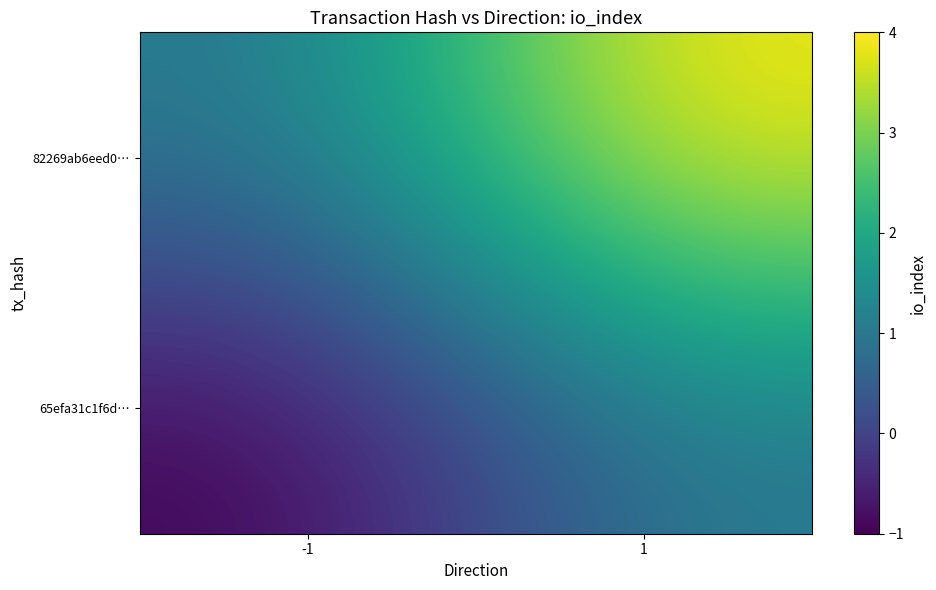

Rank the series by their maximum value, from lowest to highest.

65efa31c1f6d…, 82269ab6eed0…